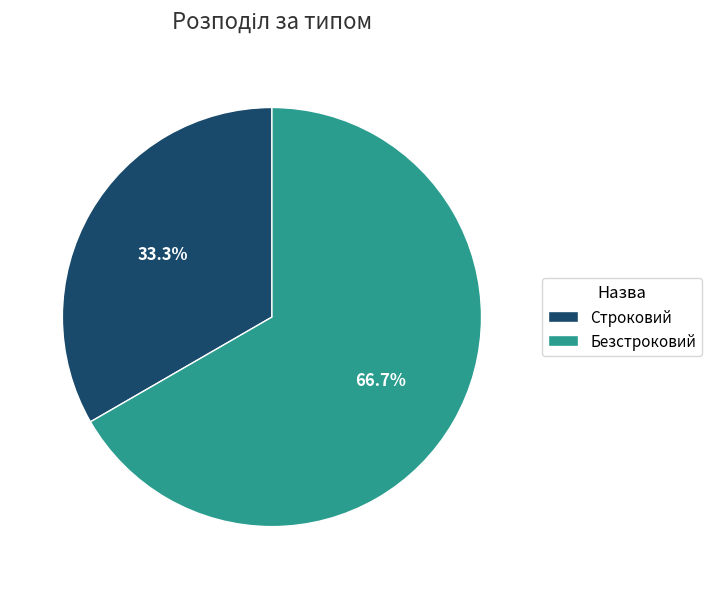

Is the sum of Строковий and Безстроковий greater than half?

Yes